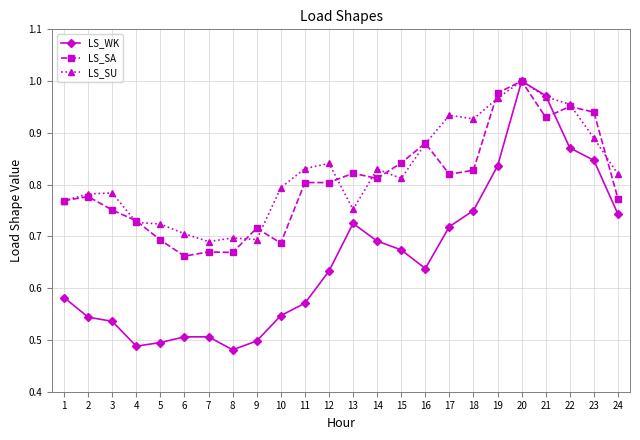

The LS_SU series shows 1.4 at 14. True or false?

False